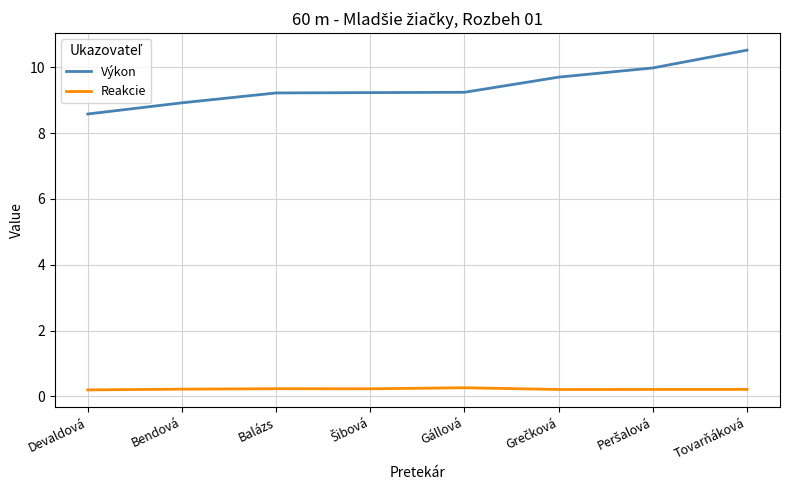

What is the sum of all Výkon values?

75.4